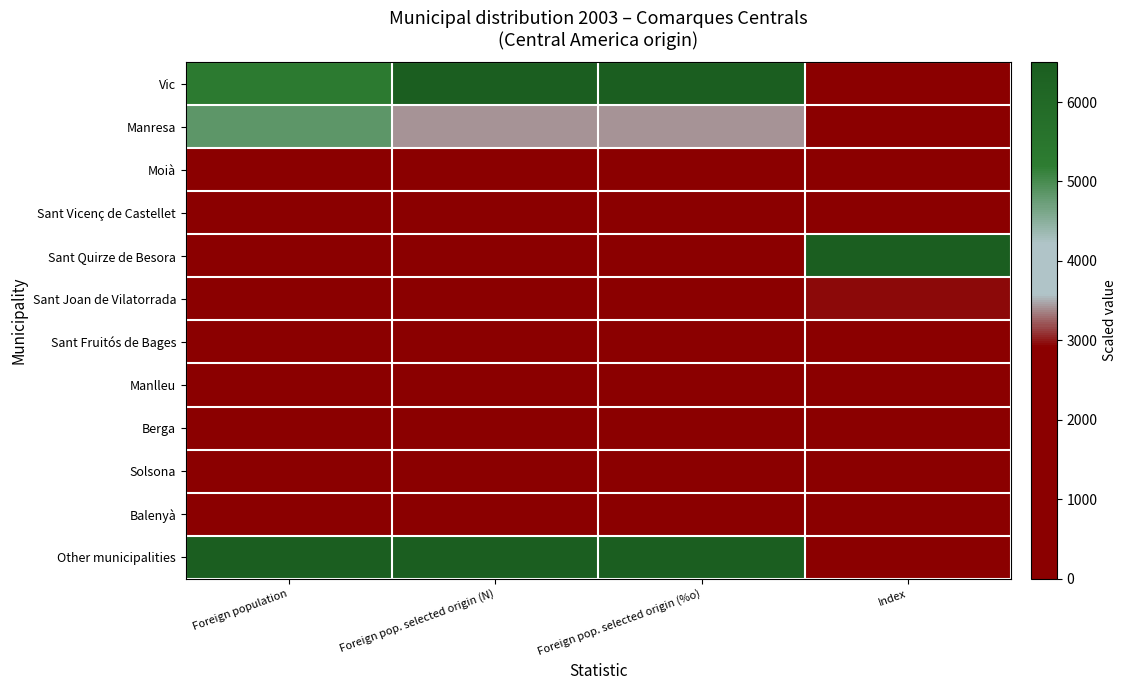

At how many categories does at least one series exceed 4372?

4